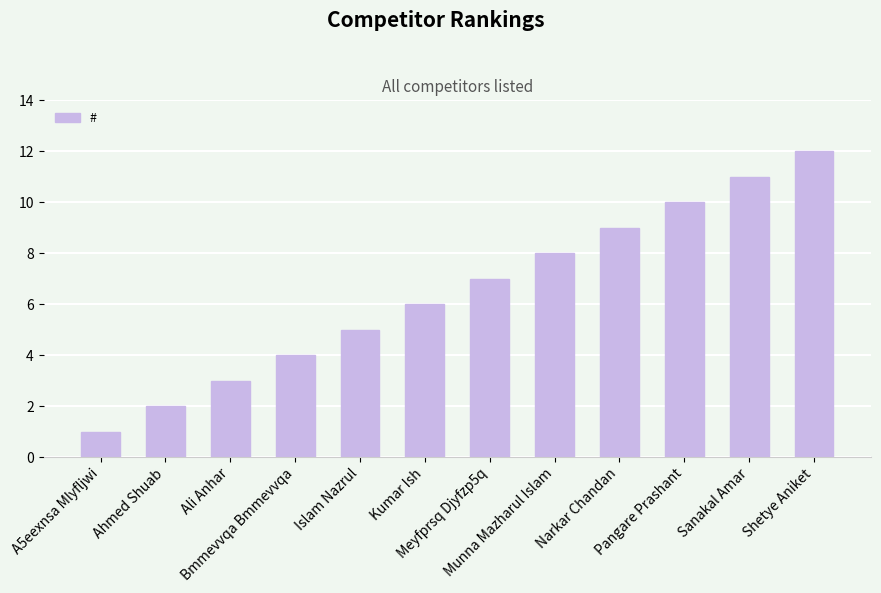

Are the bars horizontal?

No